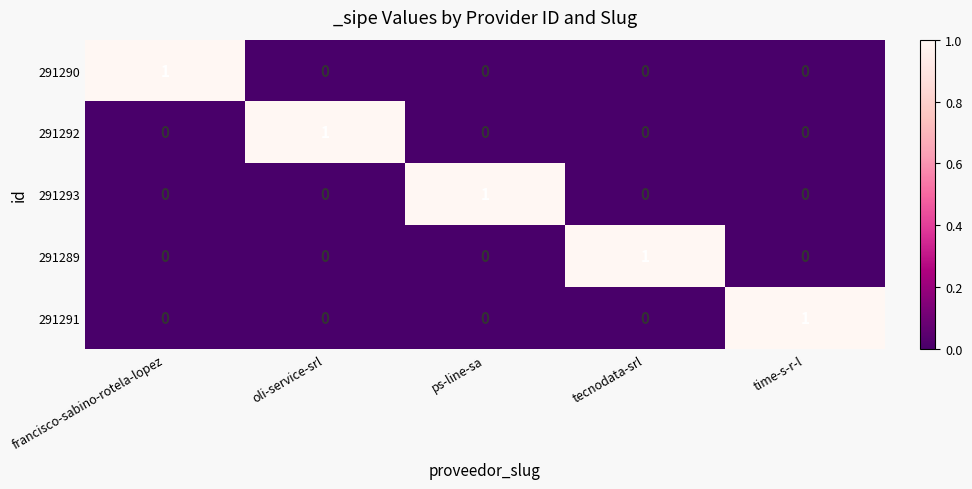

How many positive values does the 291291 series have?

1